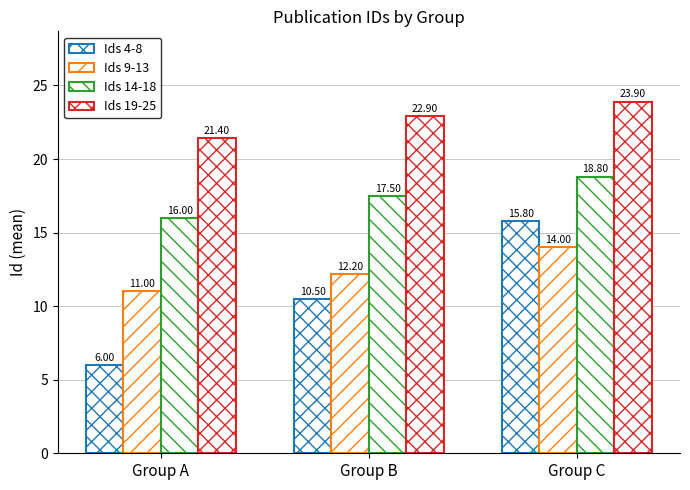

The value of Ids 9-13 at Group A is 11.0. True or false?

True